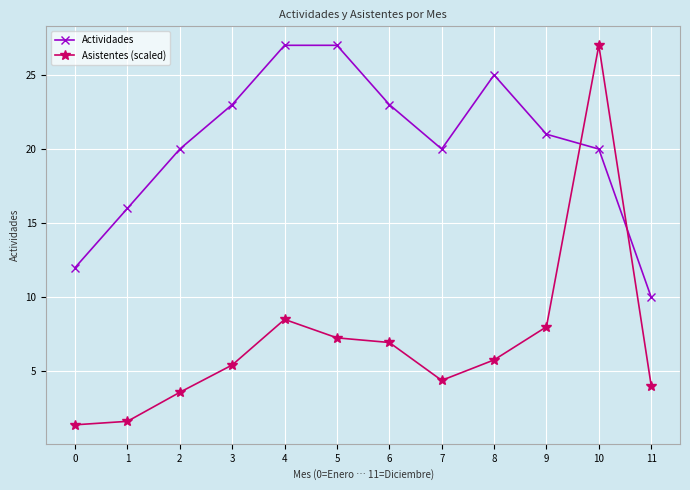

True or false: Actividades has a value of 10.0 at 11.

True